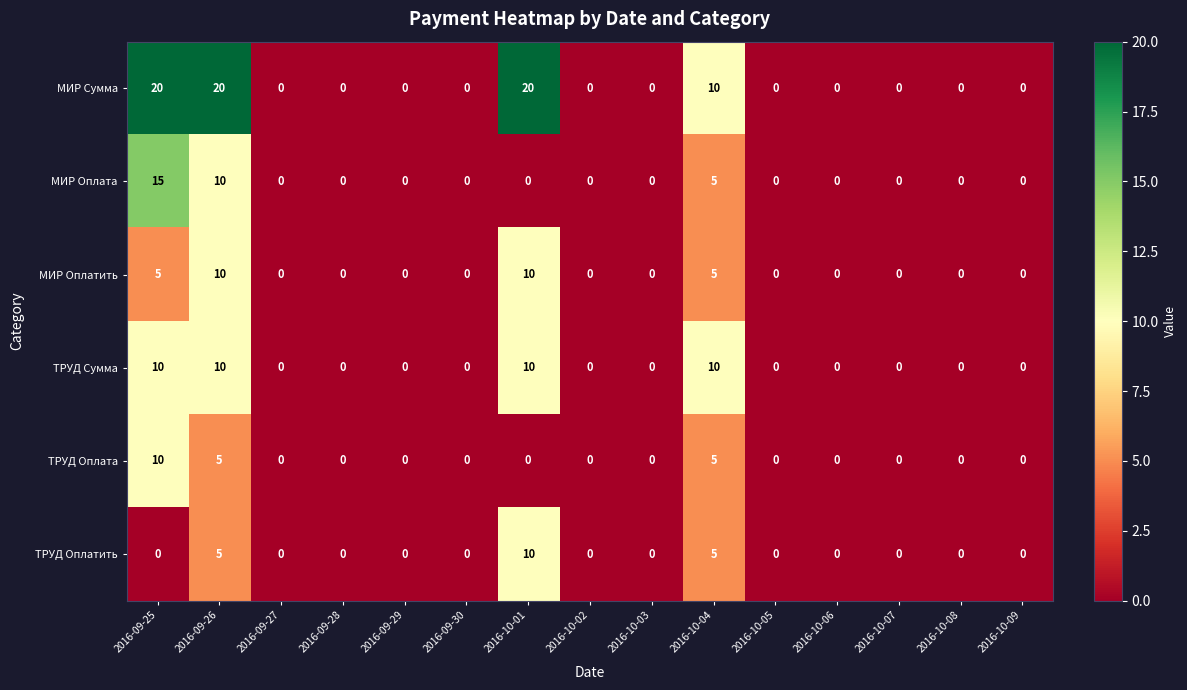

What is the average value of the МИР Сумма series?

5